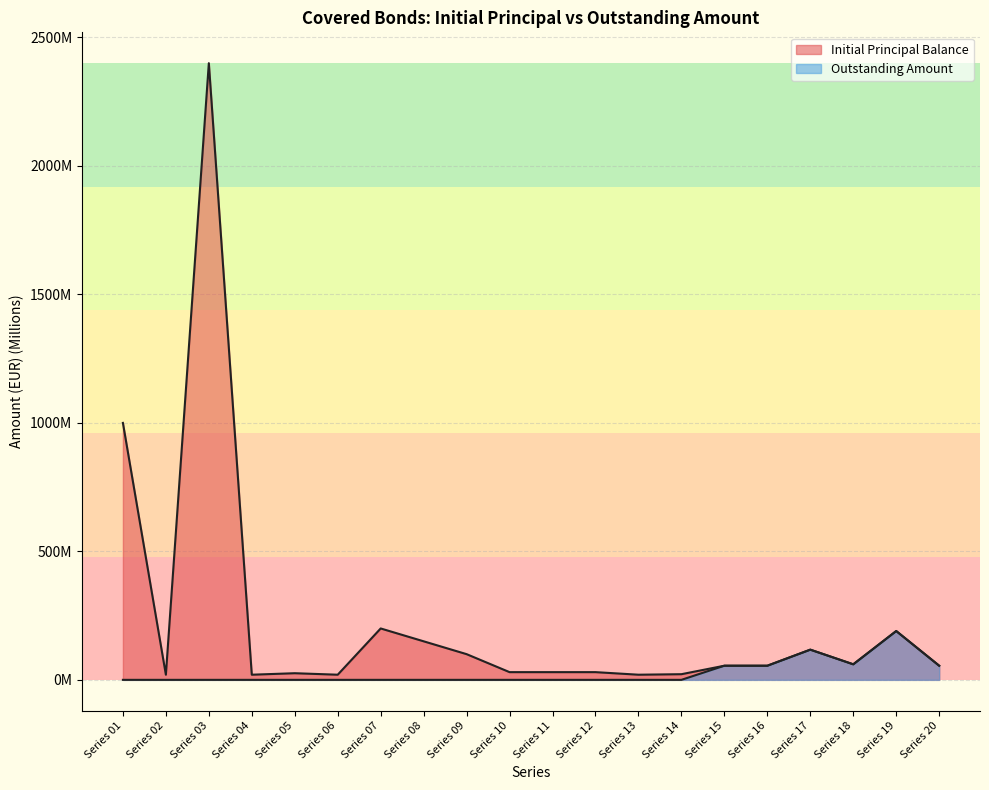

At how many categories does at least one series exceed 1177?

1